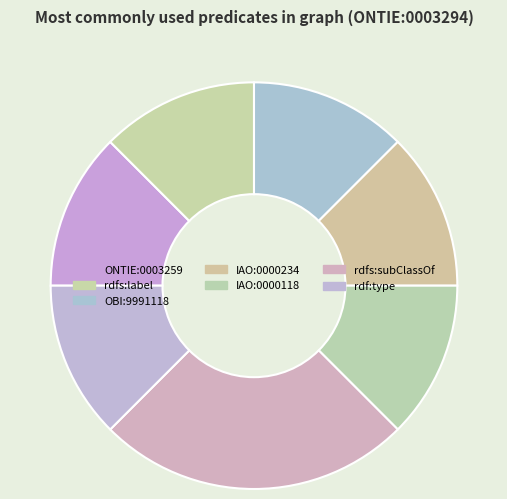

Combined, do rdf:type and ONTIE:0003259 account for over 50%?

No